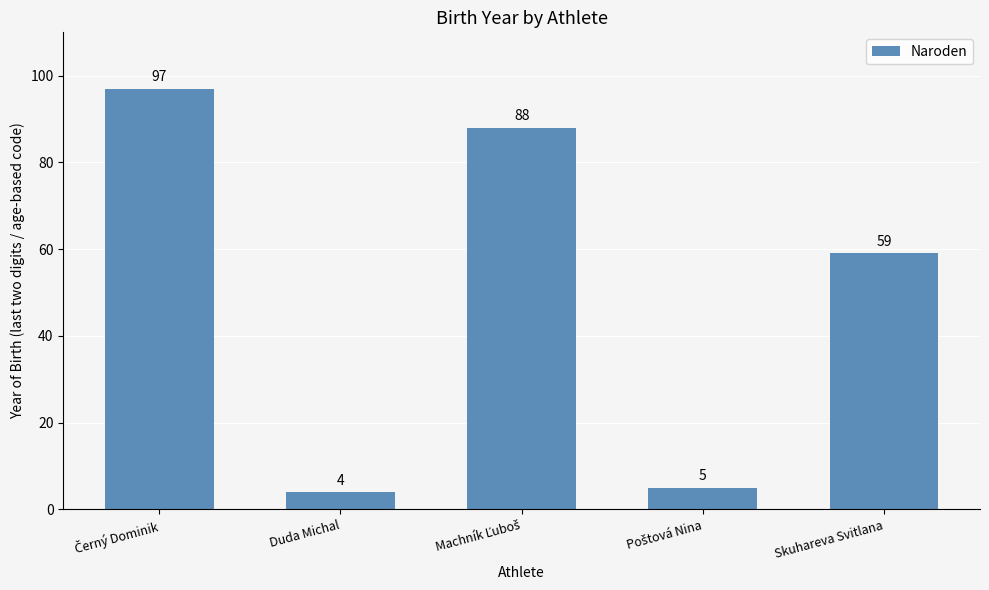

What value does the data have at Duda Michal?

4